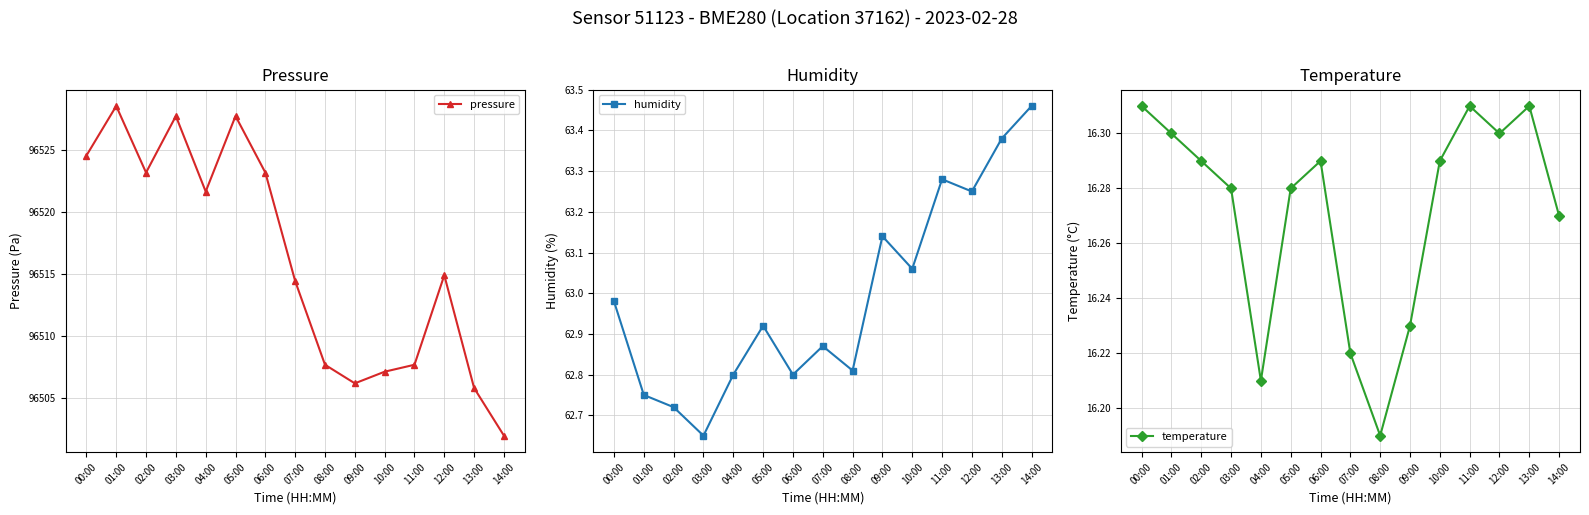

What are all the series names shown in the legend?

pressure, humidity, temperature